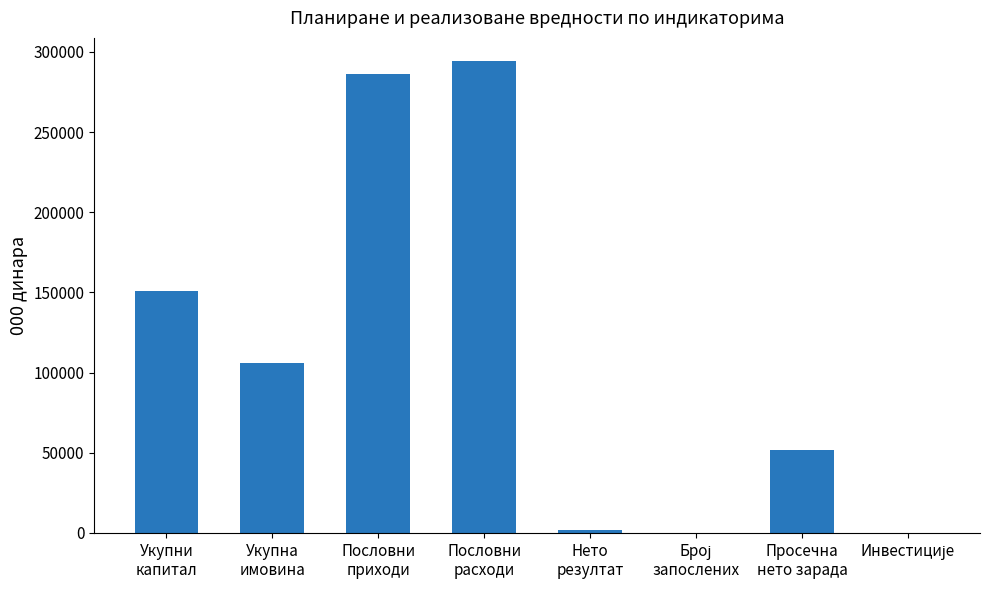

What is the change in value from Укупни
капитал to Пословни
расходи?

+143094